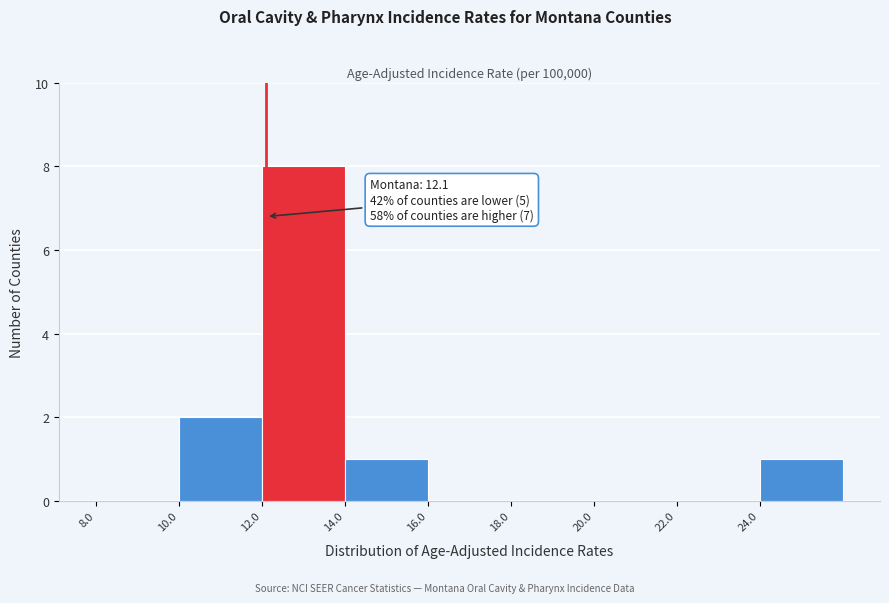

Which range on the x-axis has the tallest bar?

12 to 14